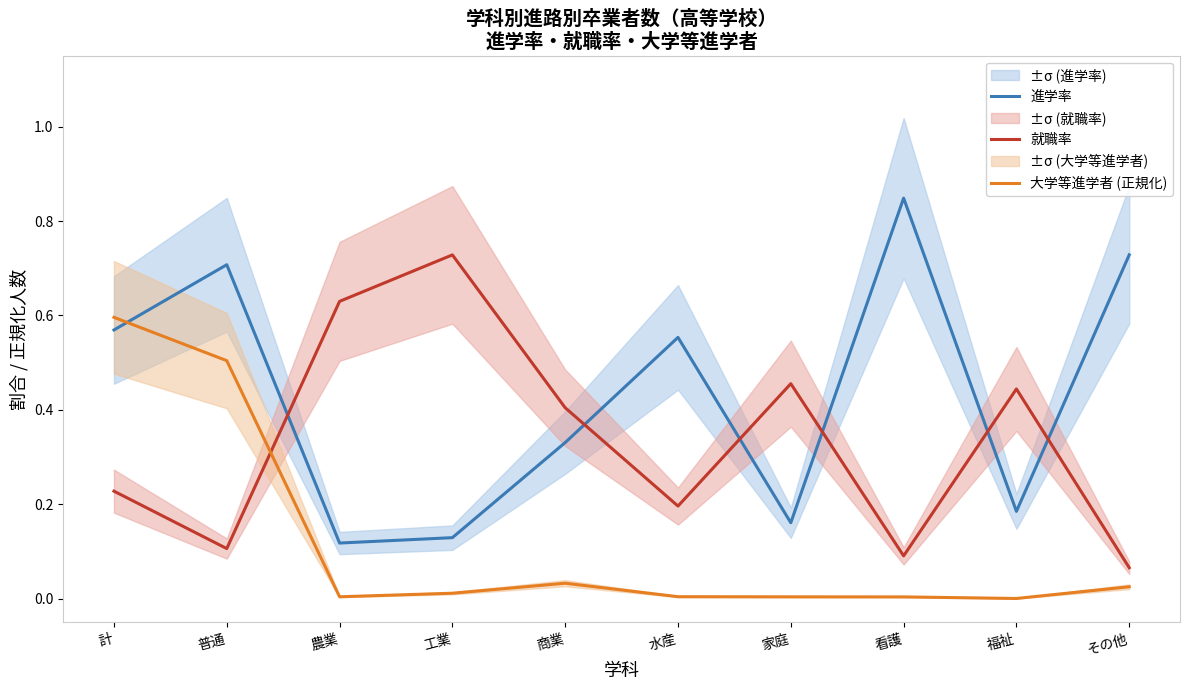

Where is the first local maximum for 進学率?

普通